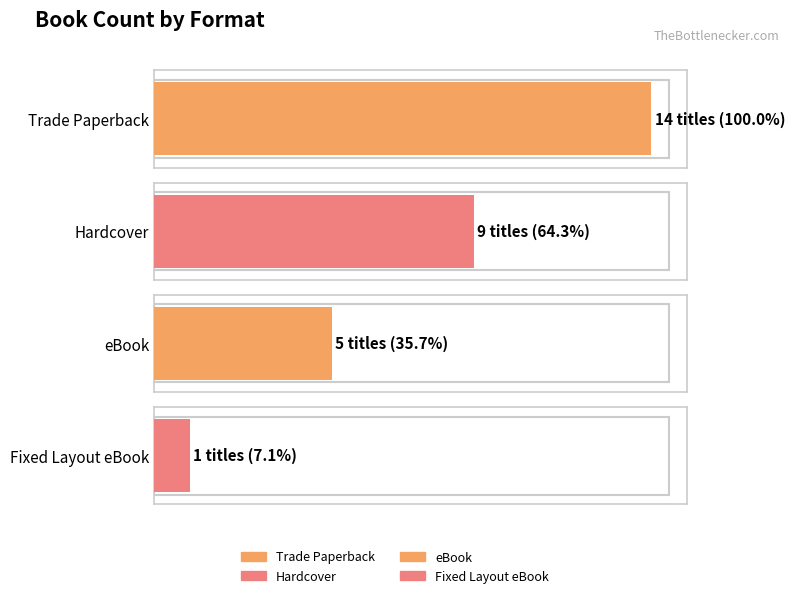

What is the change in value from eBook to Fixed Layout eBook?

-4